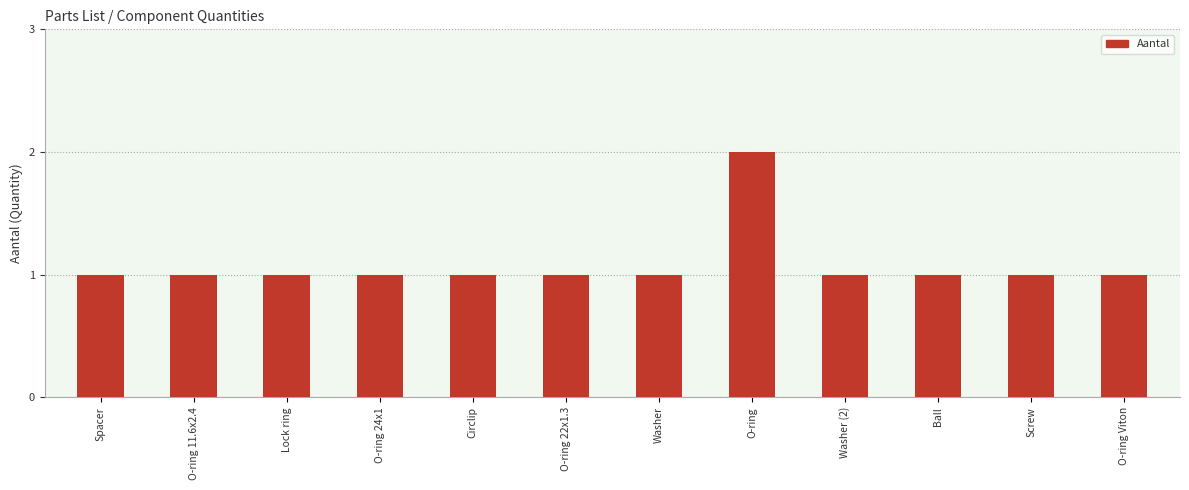

What is the value of the 9th bar from the left?

1